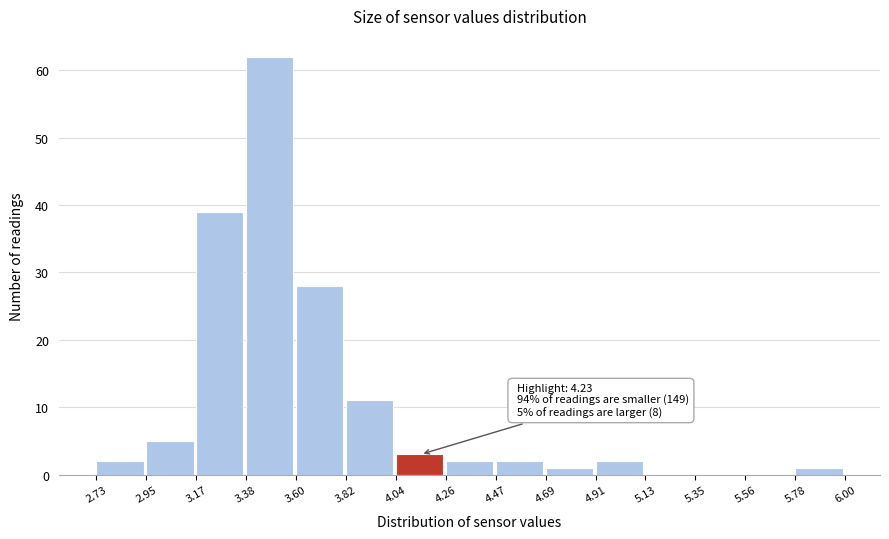

Which range on the x-axis has the tallest bar?

3.38 to 3.60